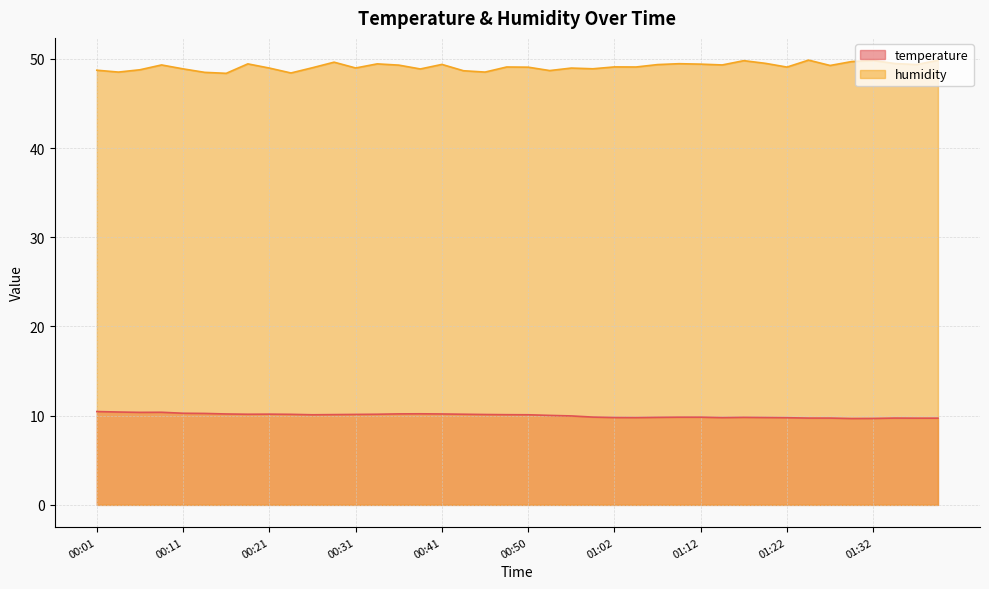

True or false: humidity has a value of 29.9 at 00:21.

False